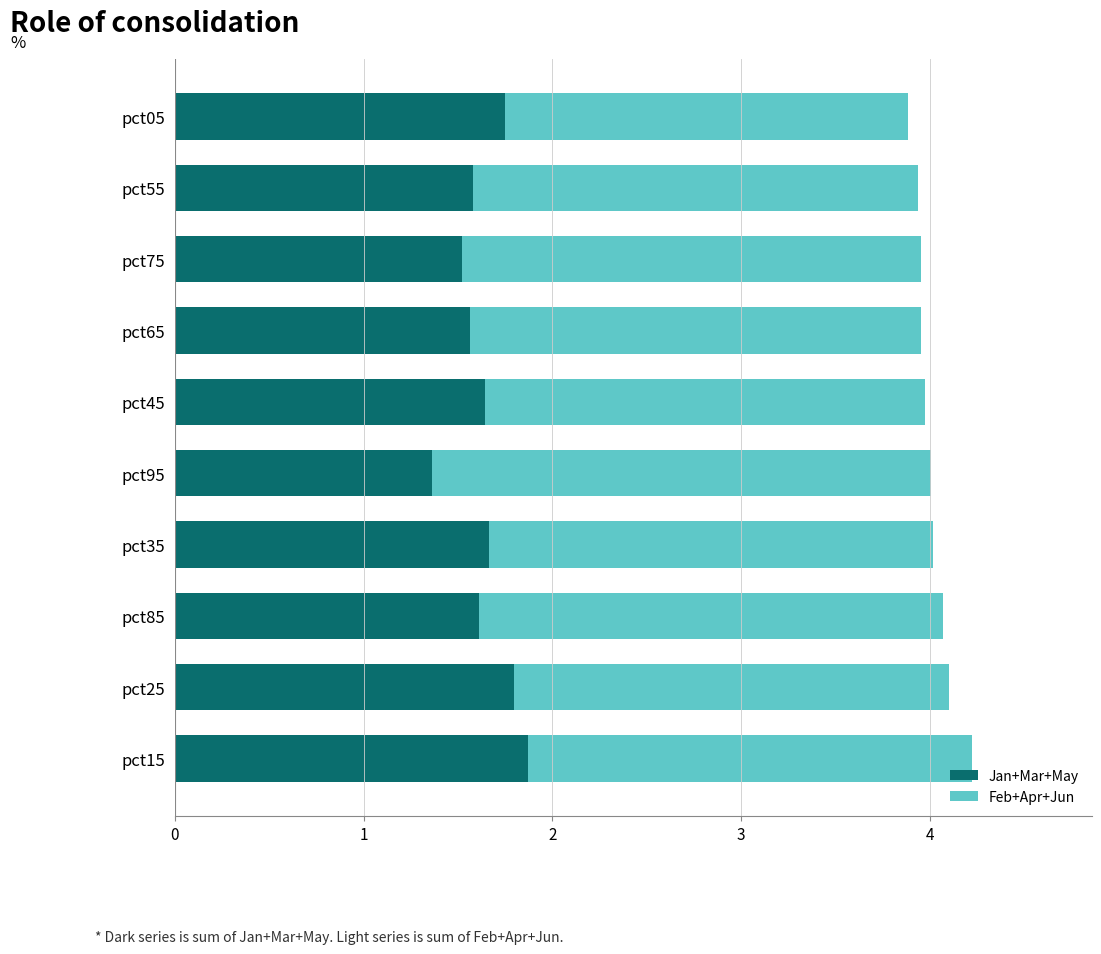

How many data points does each series have?

10